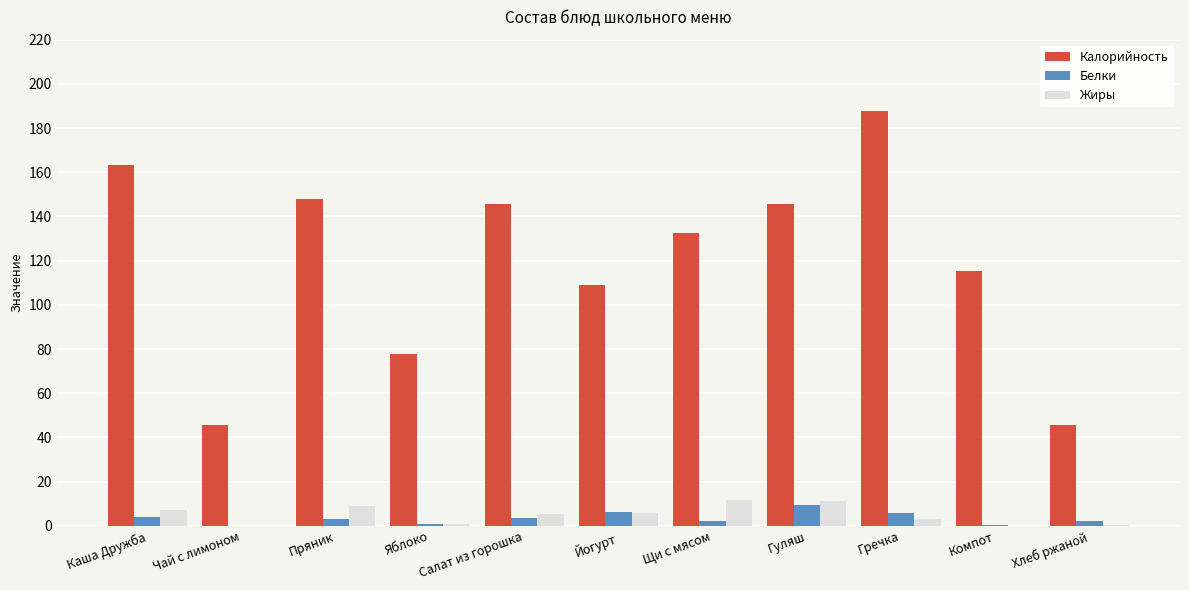

Is the value of Калорийность at Салат из горошка greater than the value of Белки at Компот?

Yes